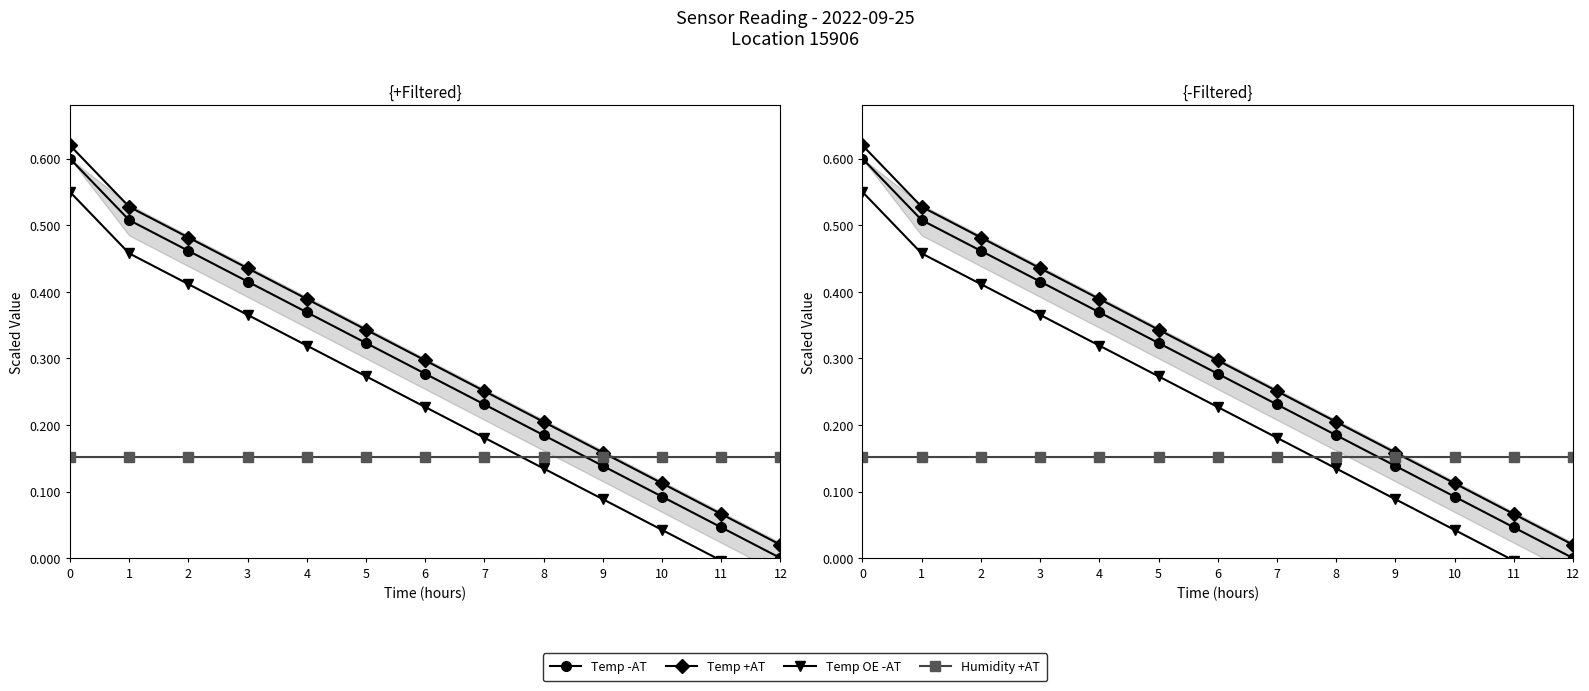

At how many categories does at least one series exceed 0?

13